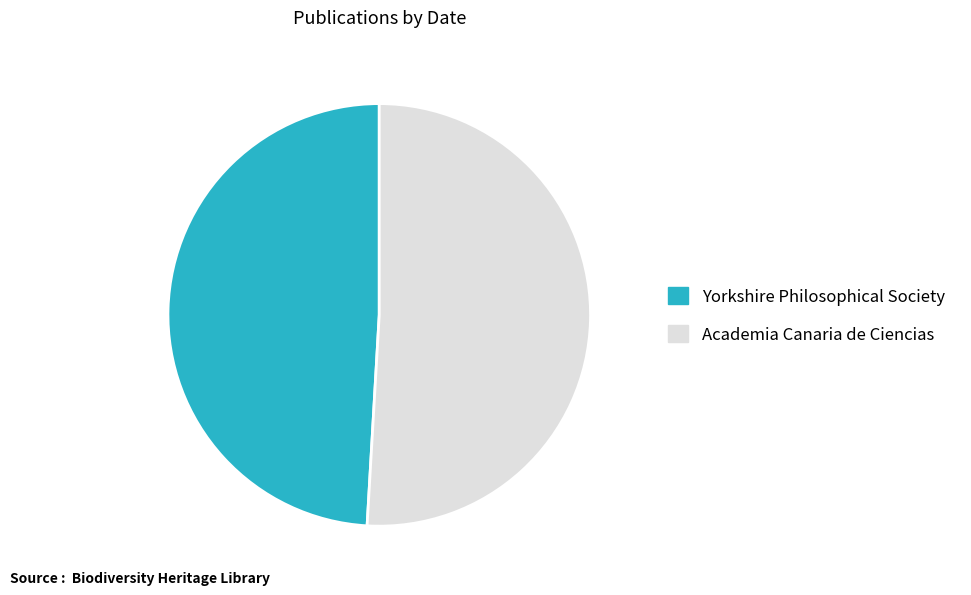

What is the smallest slice in the pie chart?

Yorkshire Philosophical Society